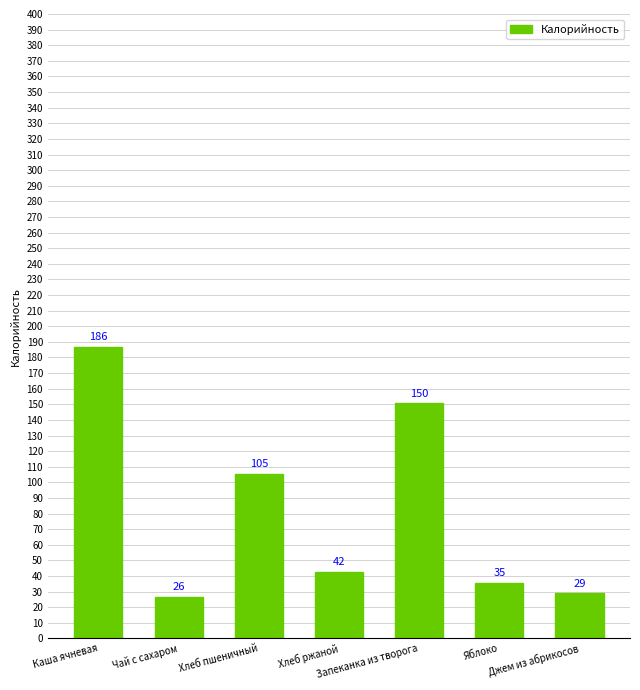

List the labels in order of value, largest first.

Каша ячневая, Запеканка из творога, Хлеб пшеничный, Хлеб ржаной, Яблоко, Джем из абрикосов, Чай с сахаром